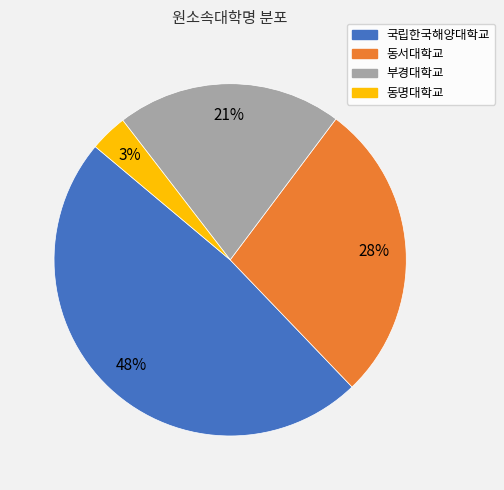

Combined, do 국립한국해양대학교 and 동서대학교 account for over 50%?

Yes